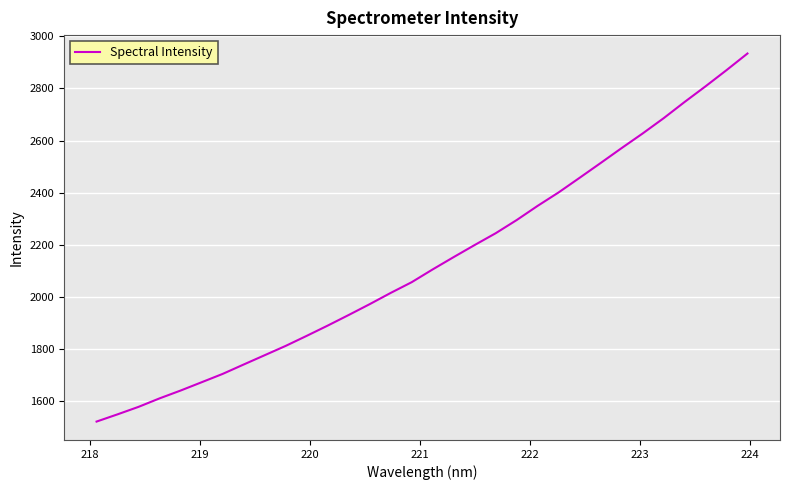

What is the minimum value shown in the chart?

1521.8